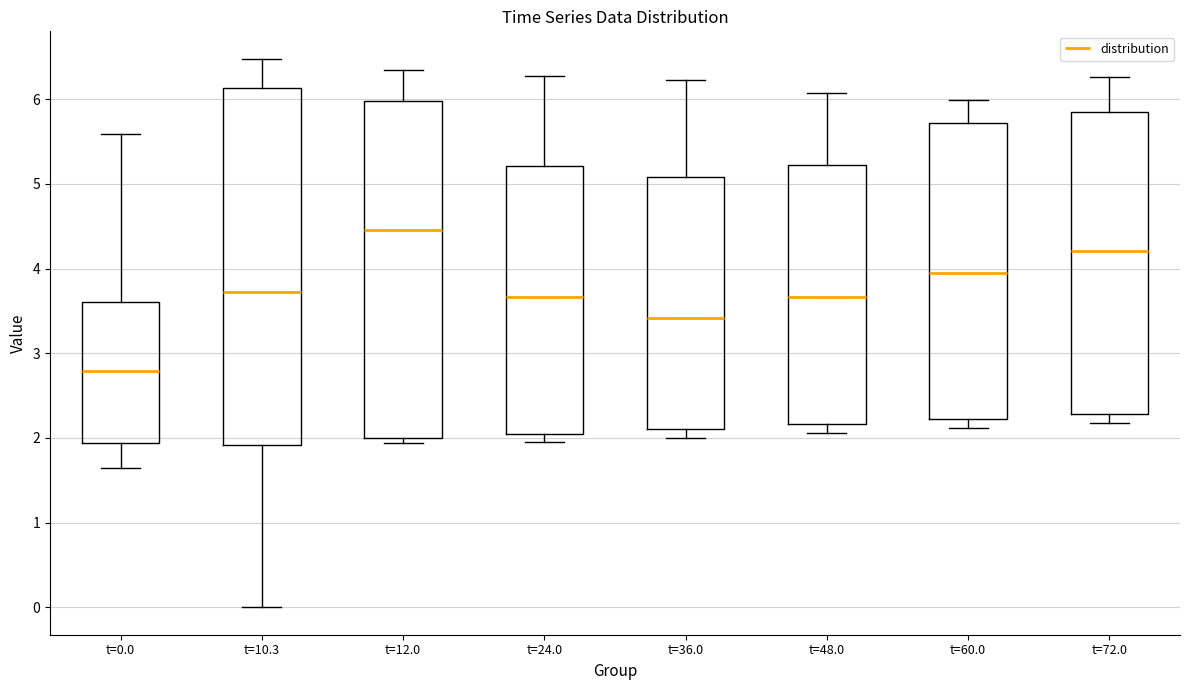

Which box has the highest median line?

t=12.0